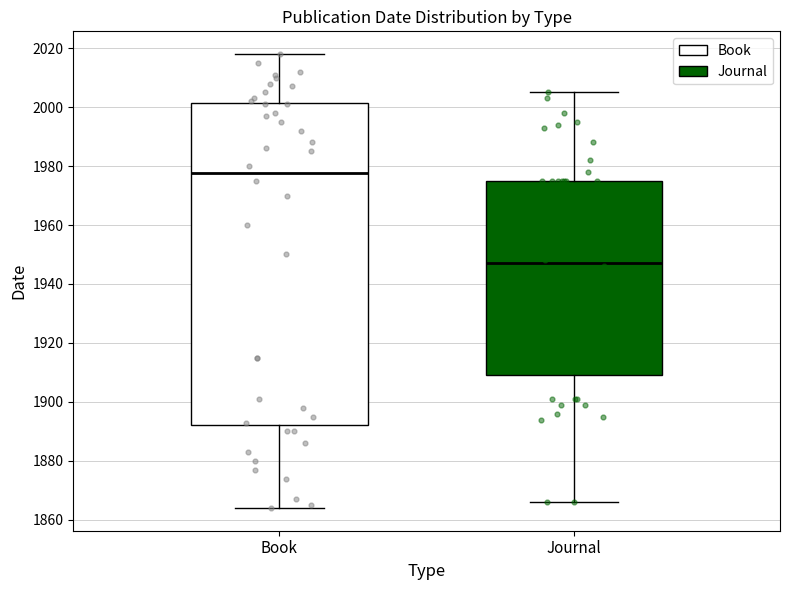

Where does the upper whisker of the box for Journal end on the y-axis? The values are not printed on the chart, so give them approximately, as read against the axis.

2006